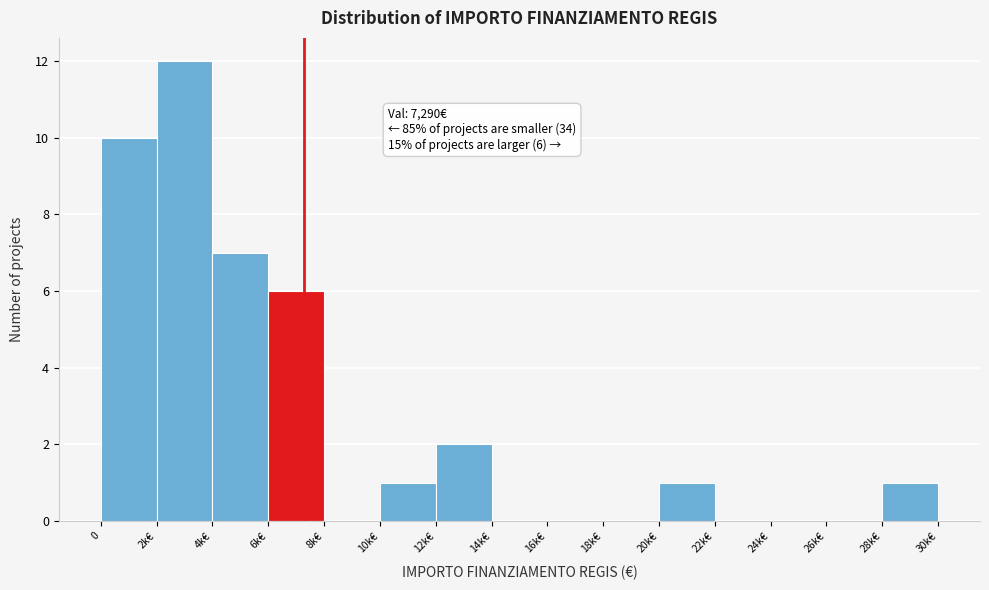

Reading left to right, what are all the values shown in this chart?

0=10	2k€=12	4k€=7	6k€=6	8k€=0	10k€=1	12k€=2	14k€=0	16k€=0	18k€=0	20k€=1	22k€=0	24k€=0	26k€=0	28k€=1